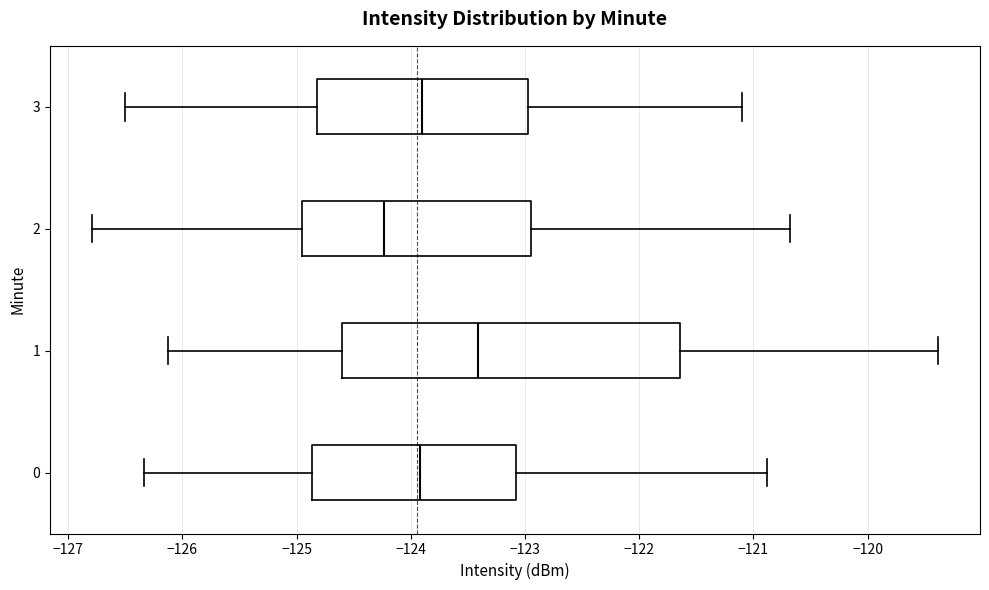

Which box's median line is the furthest to the right?

1